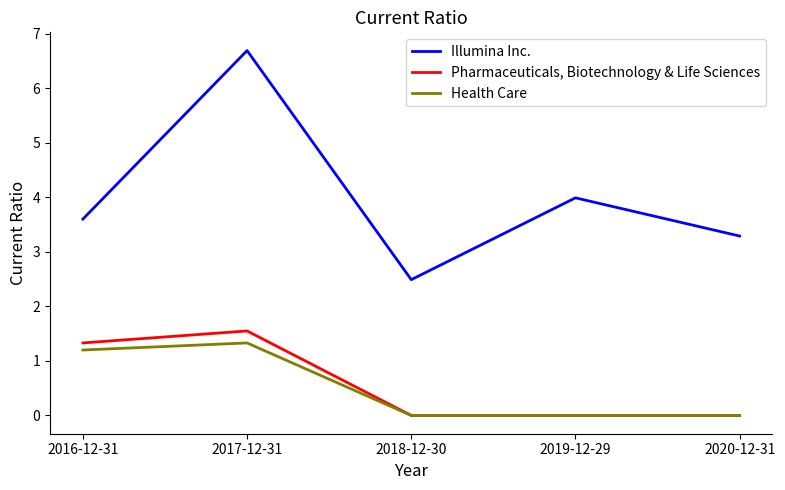

Which series has the largest total across all categories?

Illumina Inc.